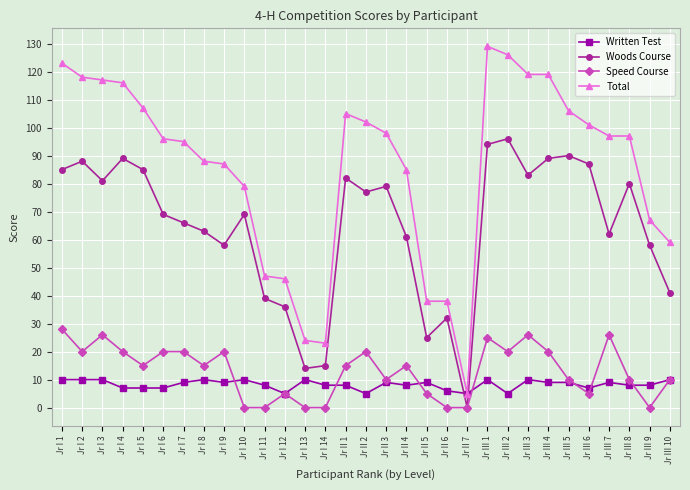

What value does the Woods Course series have at Jr III 5, to the nearest 10?

90